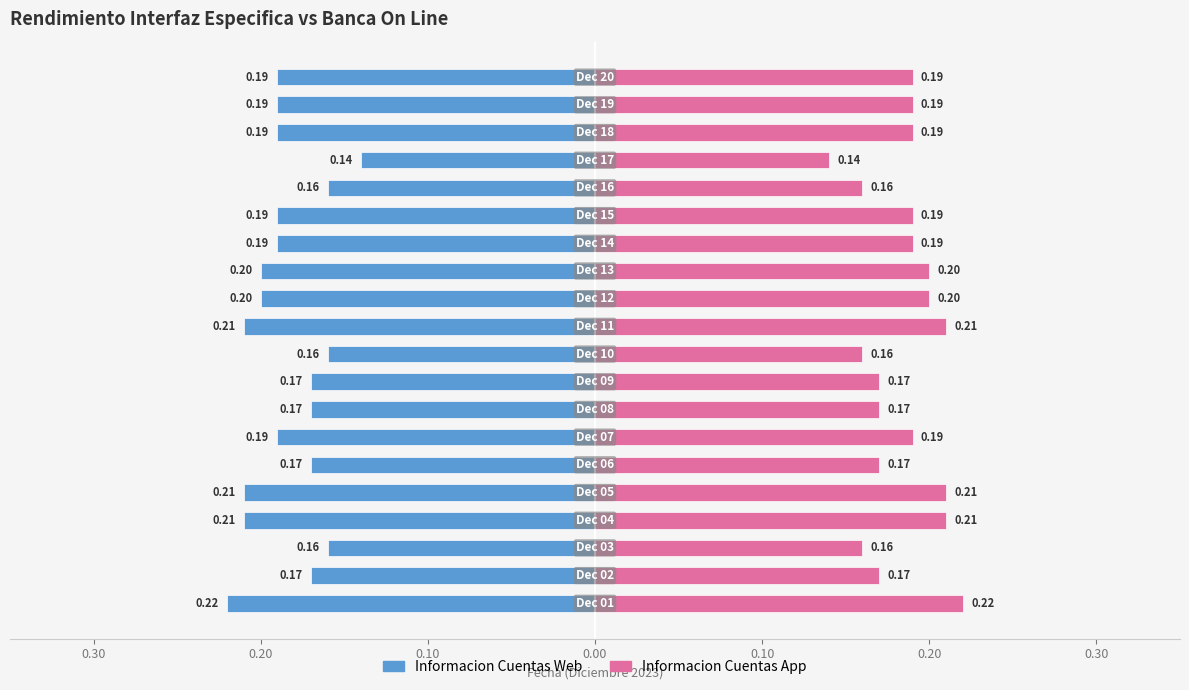

How many data points does each series have?

20